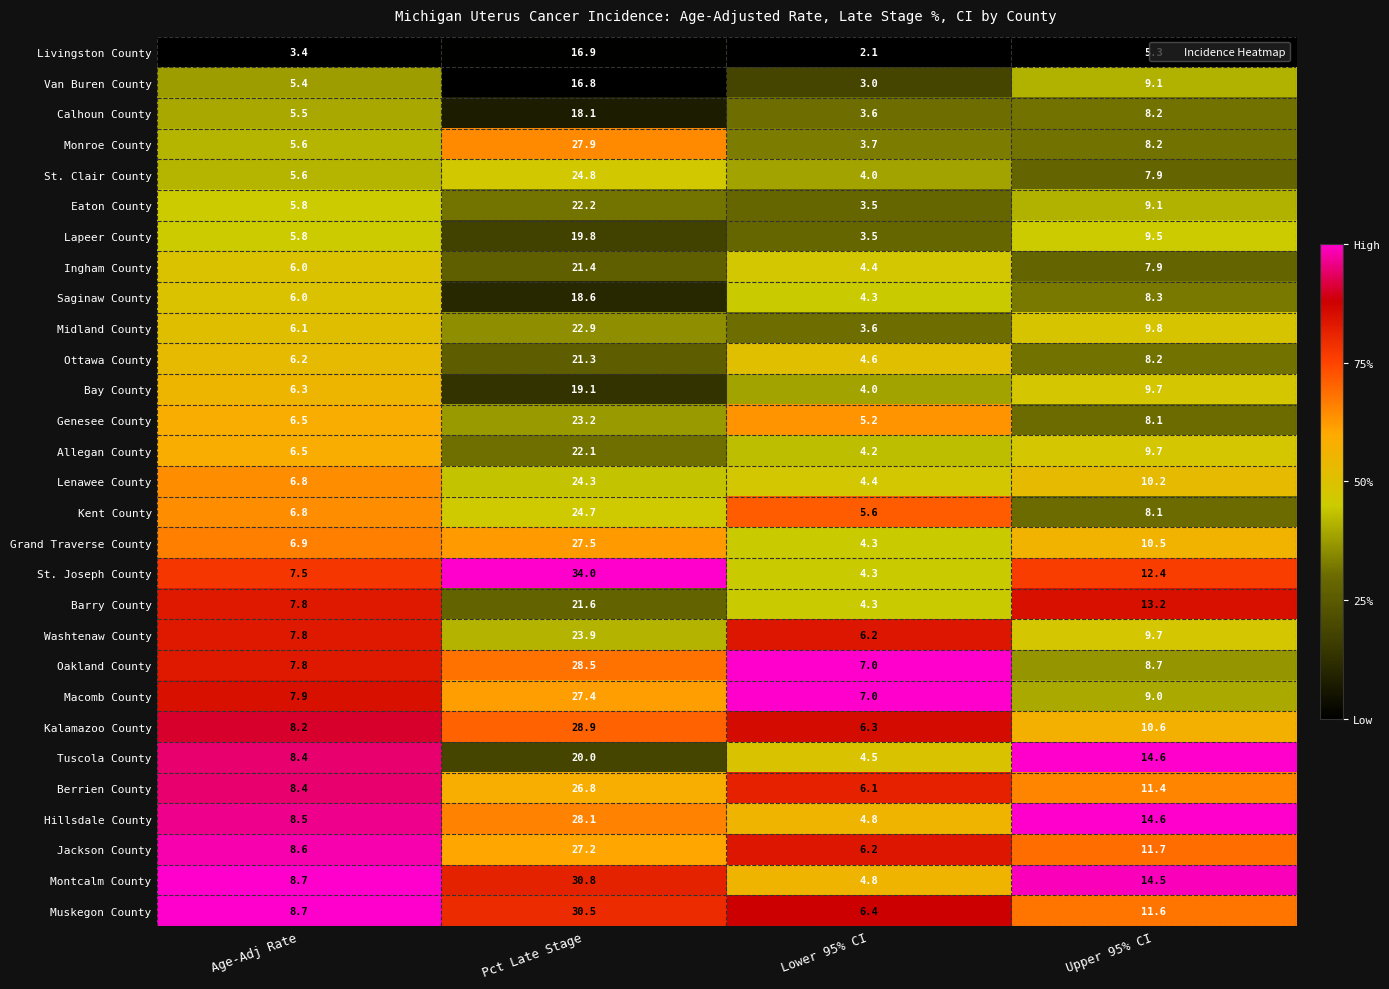

At which category is the sum across all series the highest?

Pct Late Stage